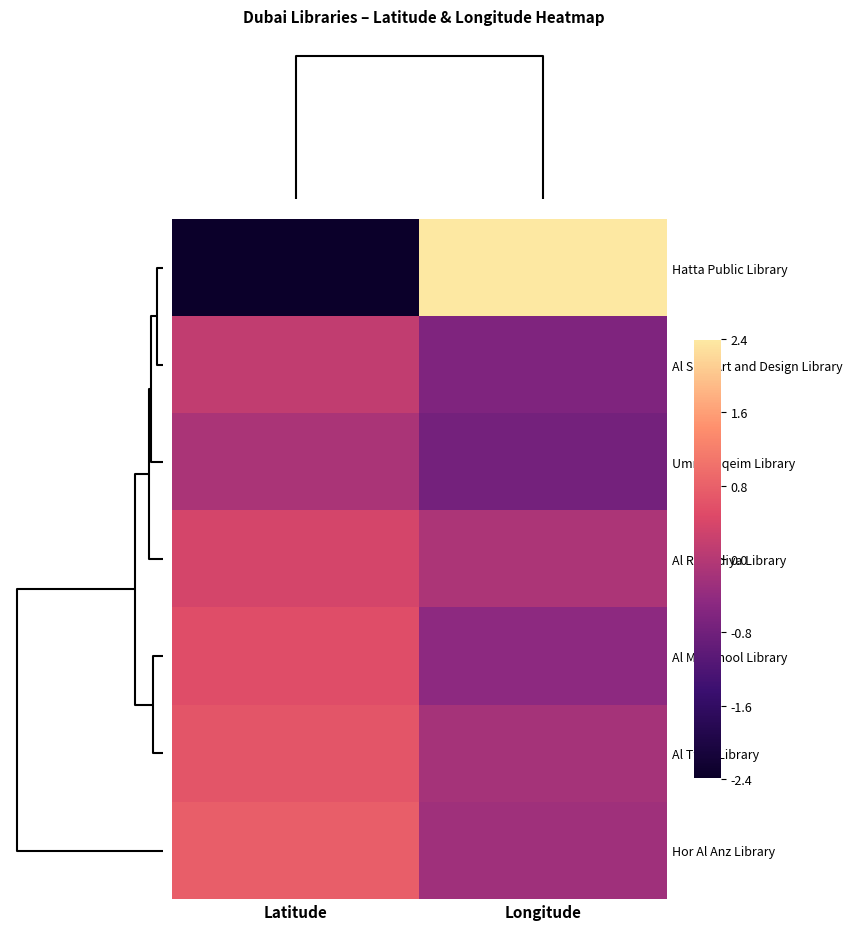

Rank the series by their maximum value, from lowest to highest.

Umm Suqeim Library, Al Safa Art and Design Library, Al Rashidiya Library, Al Mankhool Library, Al Twar Library, Hor Al Anz Library, Hatta Public Library